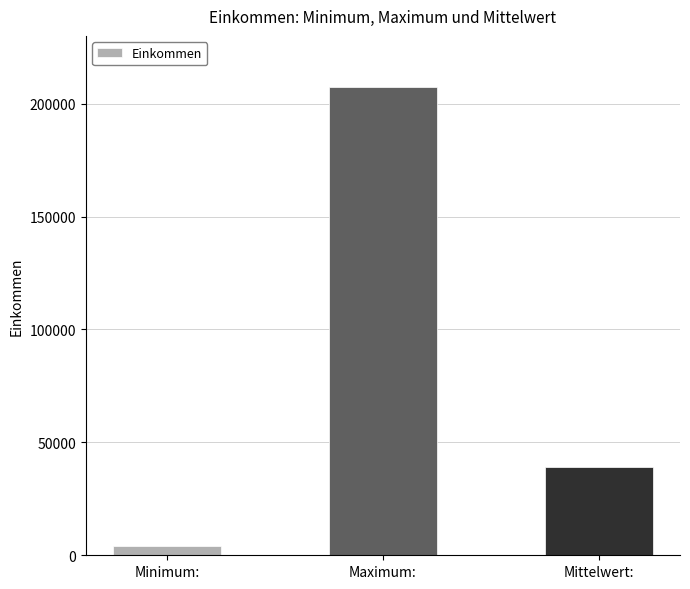

Reading left to right, extract all data points from this chart.

Minimum:=3976.0	Maximum:=207512.0	Mittelwert:=38964.8